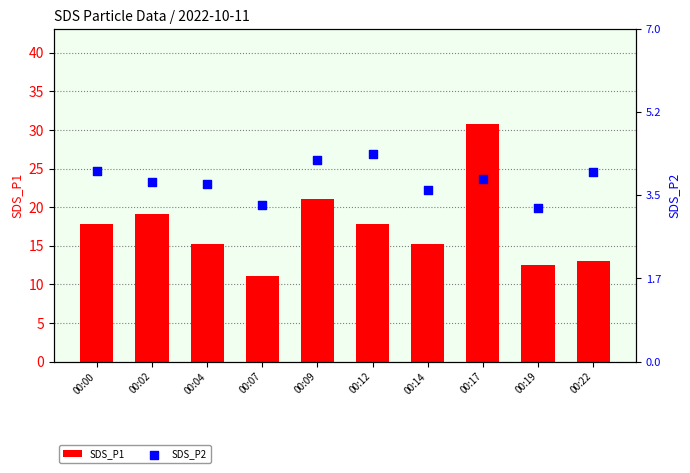

Is the value of SDS_P2 at 00:07 greater than the value of SDS_P1 at 00:17?

No